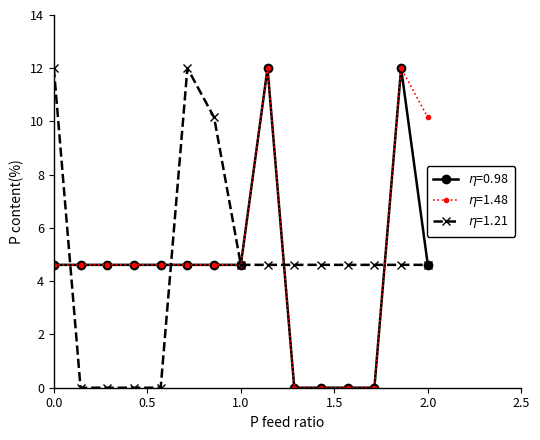

What is the maximum value shown in the chart?

12.0